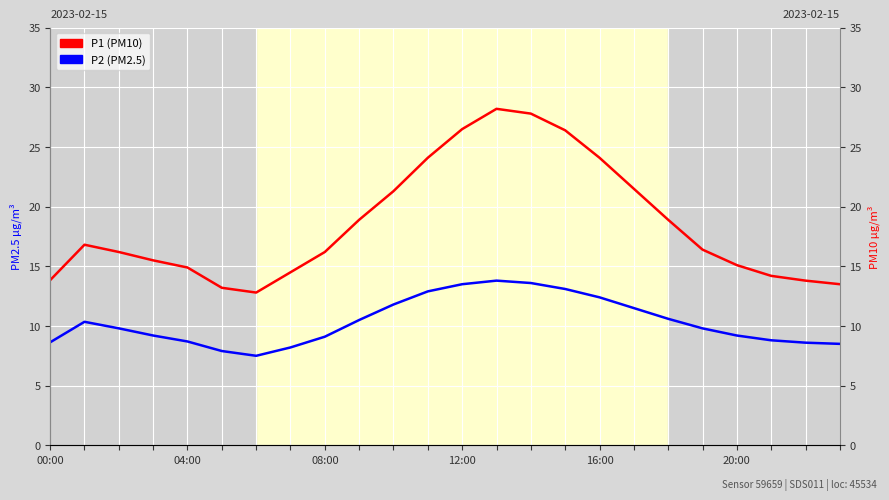

Is this an area chart (filled region under the line)?

No